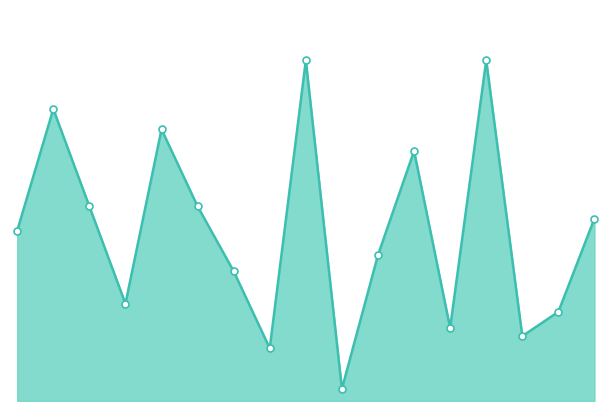

Does the chart have visible grid lines?

No